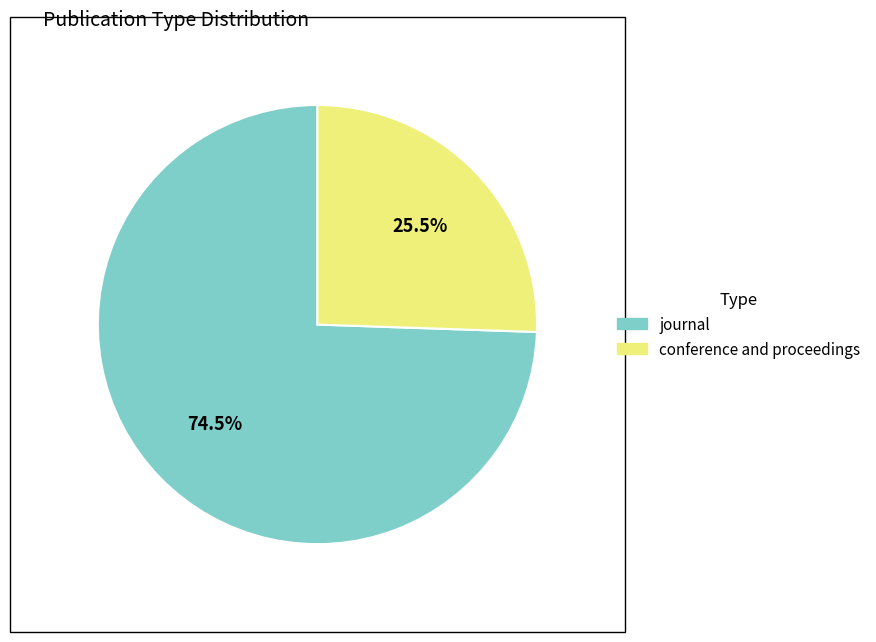

How many segments does this pie chart have?

2